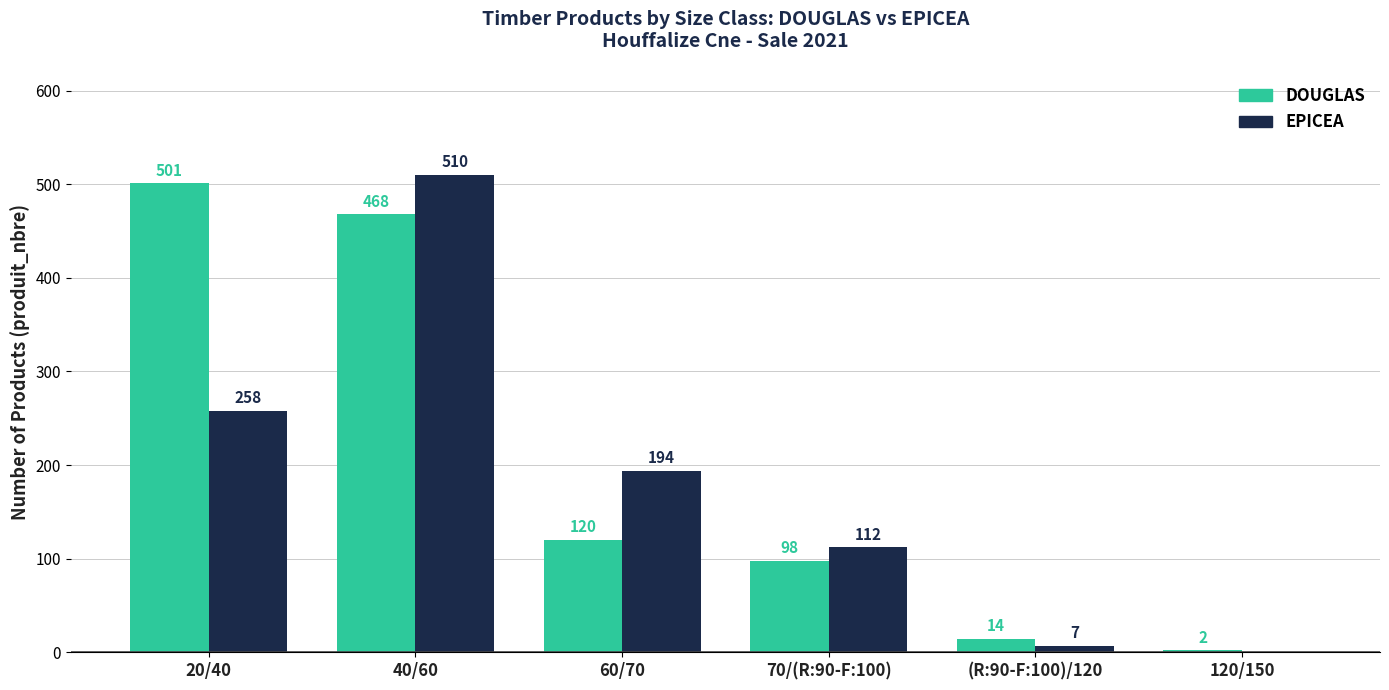

Reading left to right, list all the values displayed in this chart.

DOUGLAS: 501	468	120	98	14	2
EPICEA: 258	510	194	112	7	0